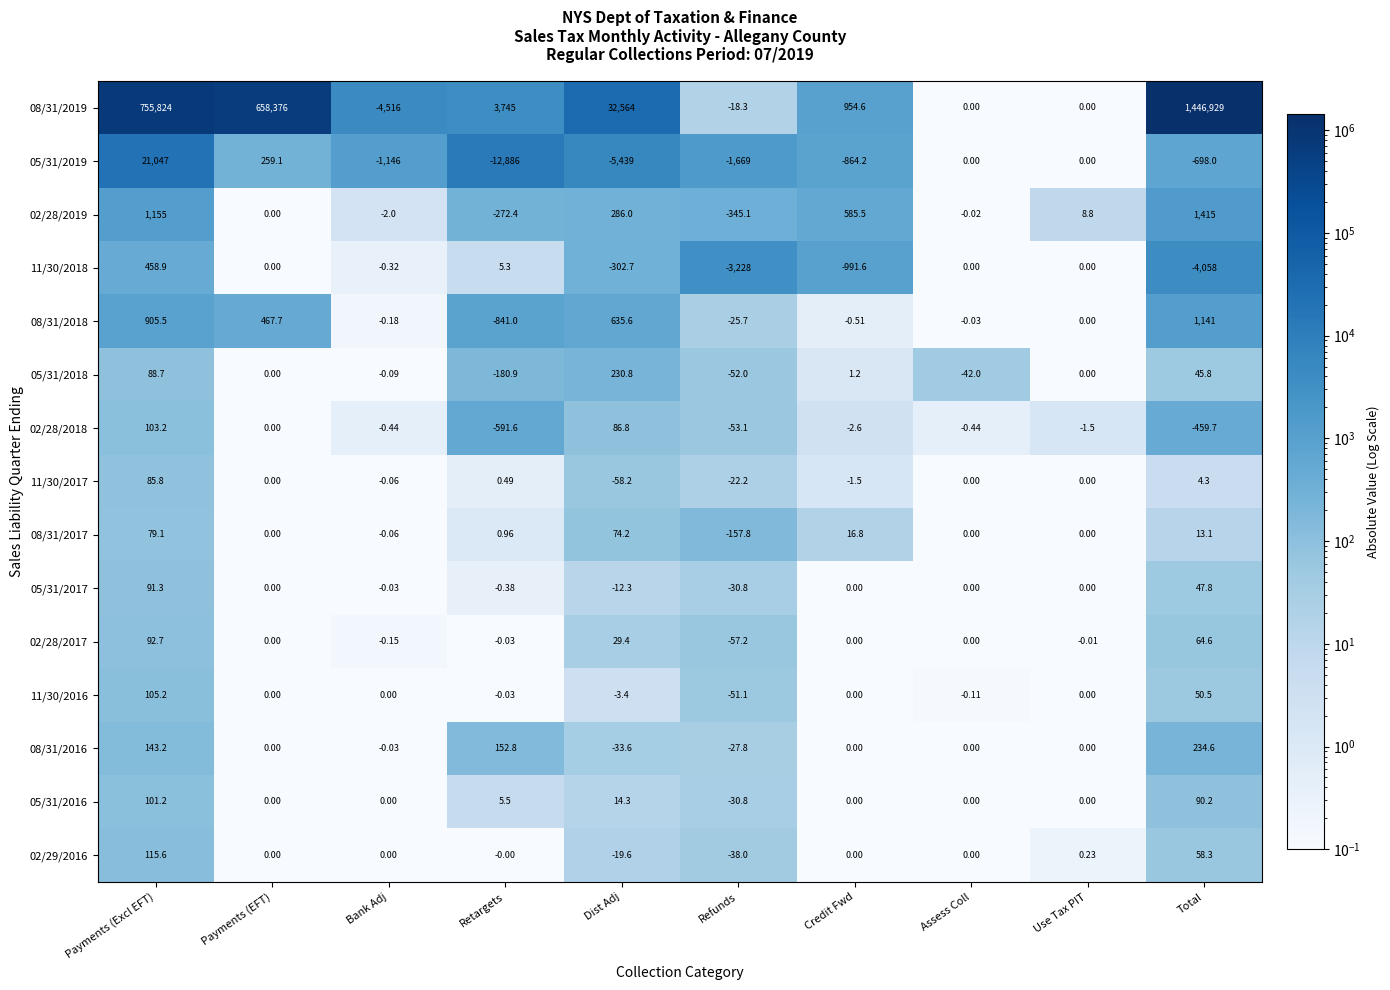

At which category is the sum across all series the highest?

Total